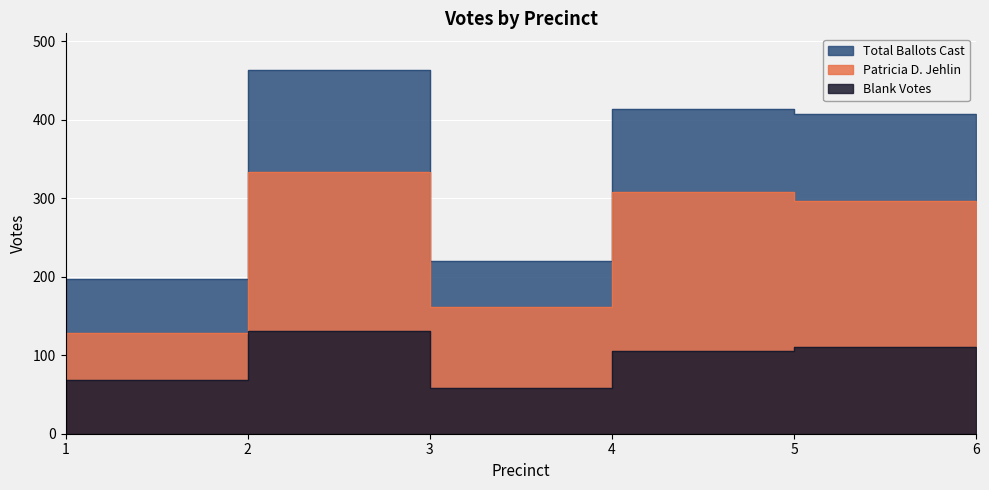

Reading left to right, extract all data points from this chart.

Patricia D. Jehlin: 129	333	162	308	297	253
Blank Votes: 68	131	58	106	111	81
Total Ballots Cast: 197	464	220	414	408	334